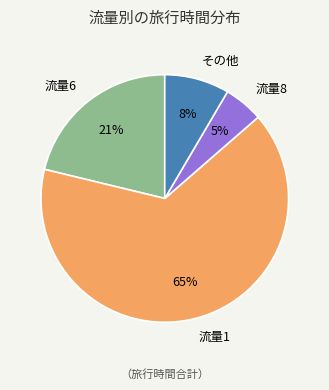

Which category has the biggest portion of the pie?

流量1